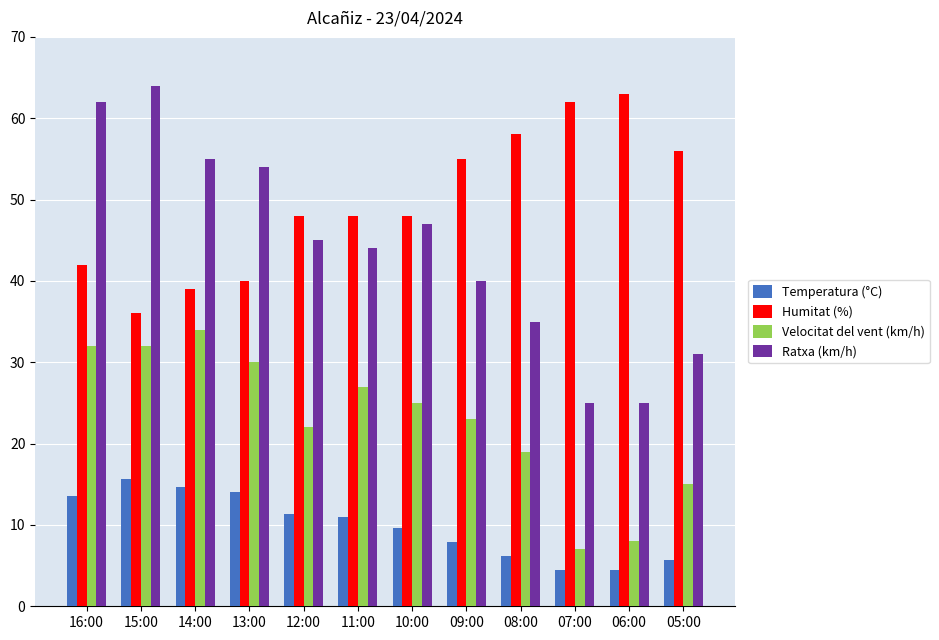

What position from the right is 06:00?

2